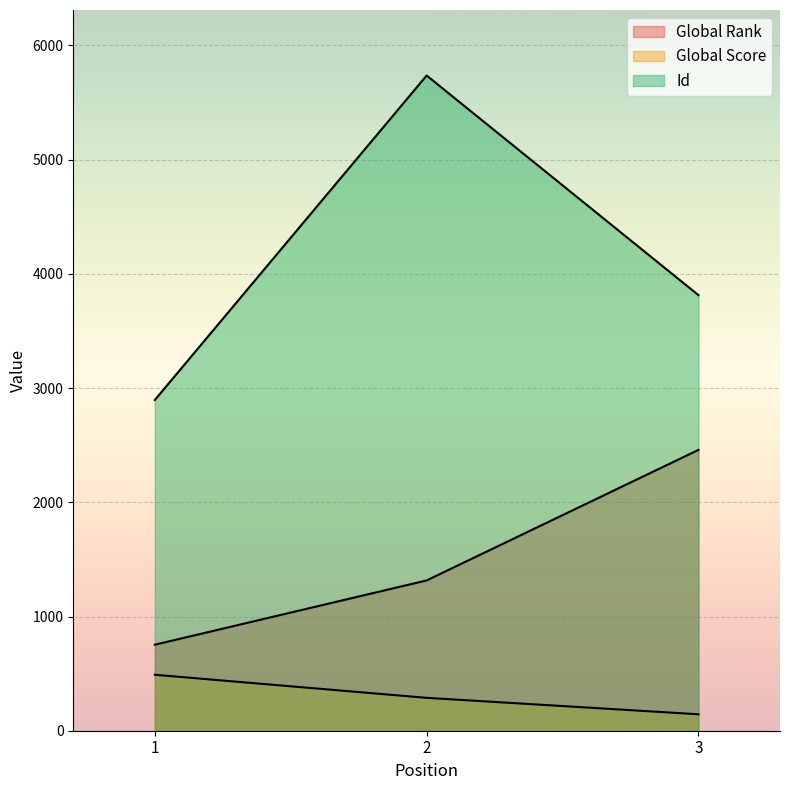

What is the difference between the maximum and minimum values in the Global Rank series?

1706